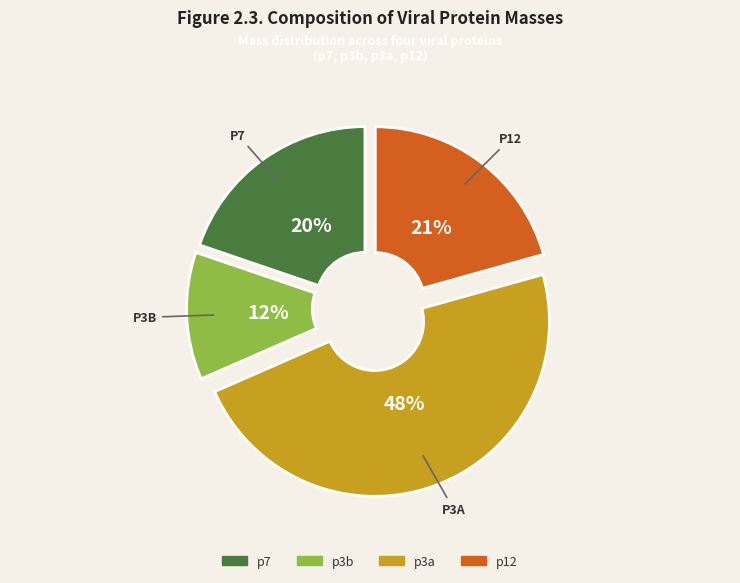

To the nearest percent, what is the difference between the largest and smallest slice percentages?

36%